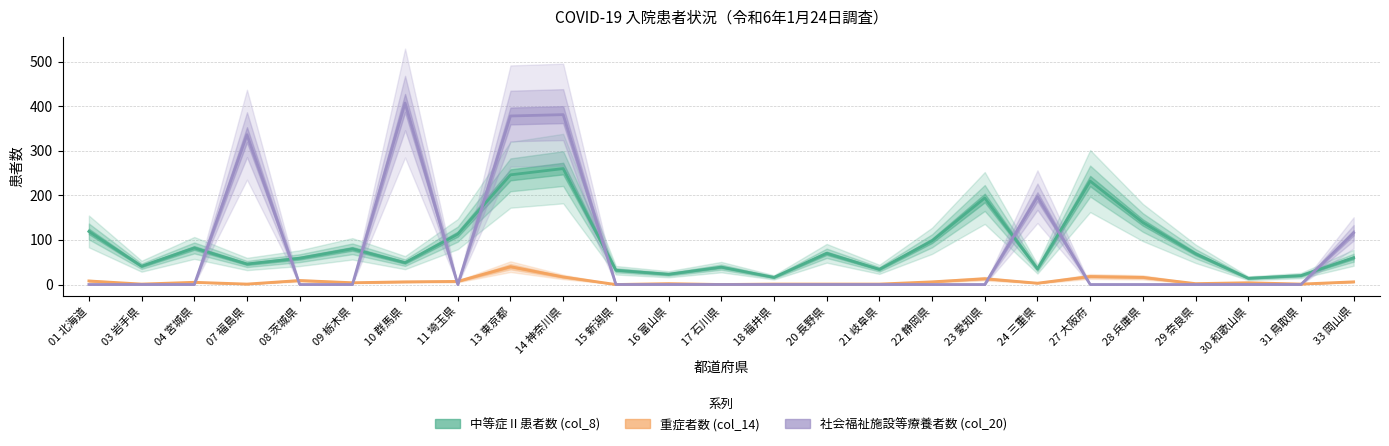

How many categories are shown in the chart?

25